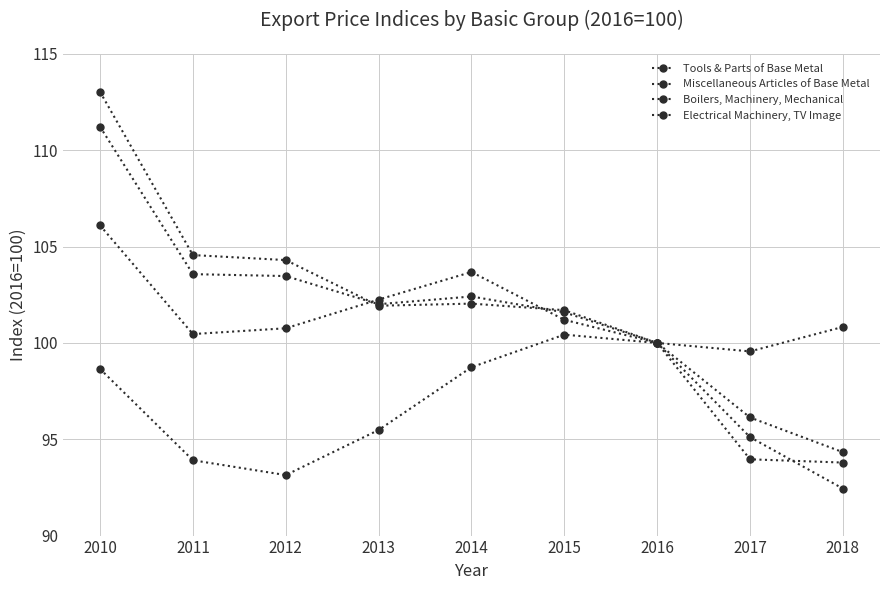

What is the sum of all Boilers, Machinery, Mechanical values?

914.8